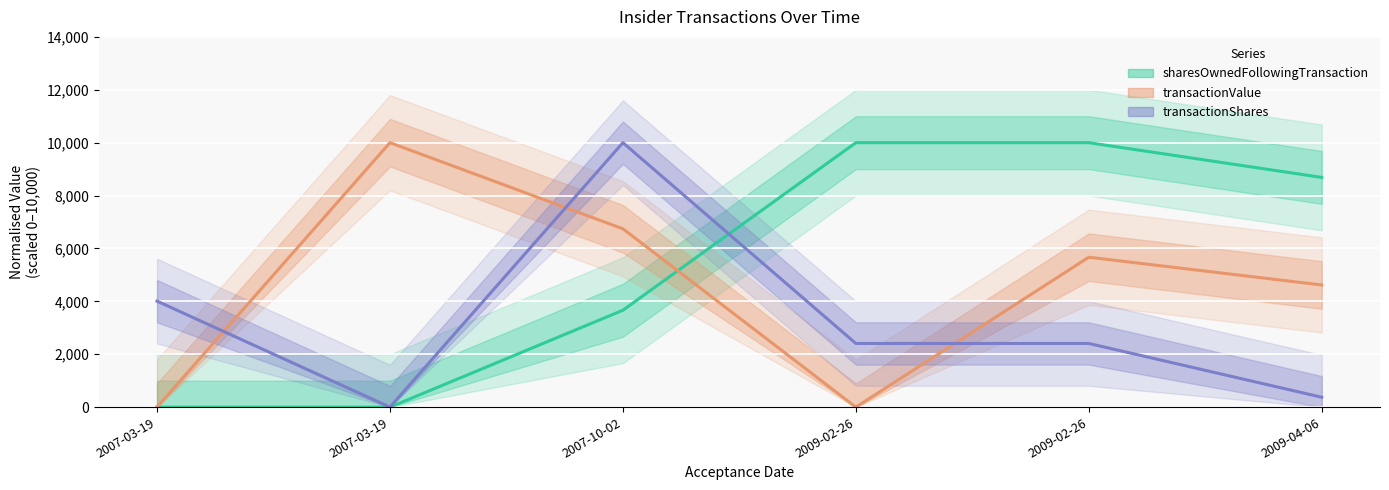

How many distinct data groups are displayed?

3